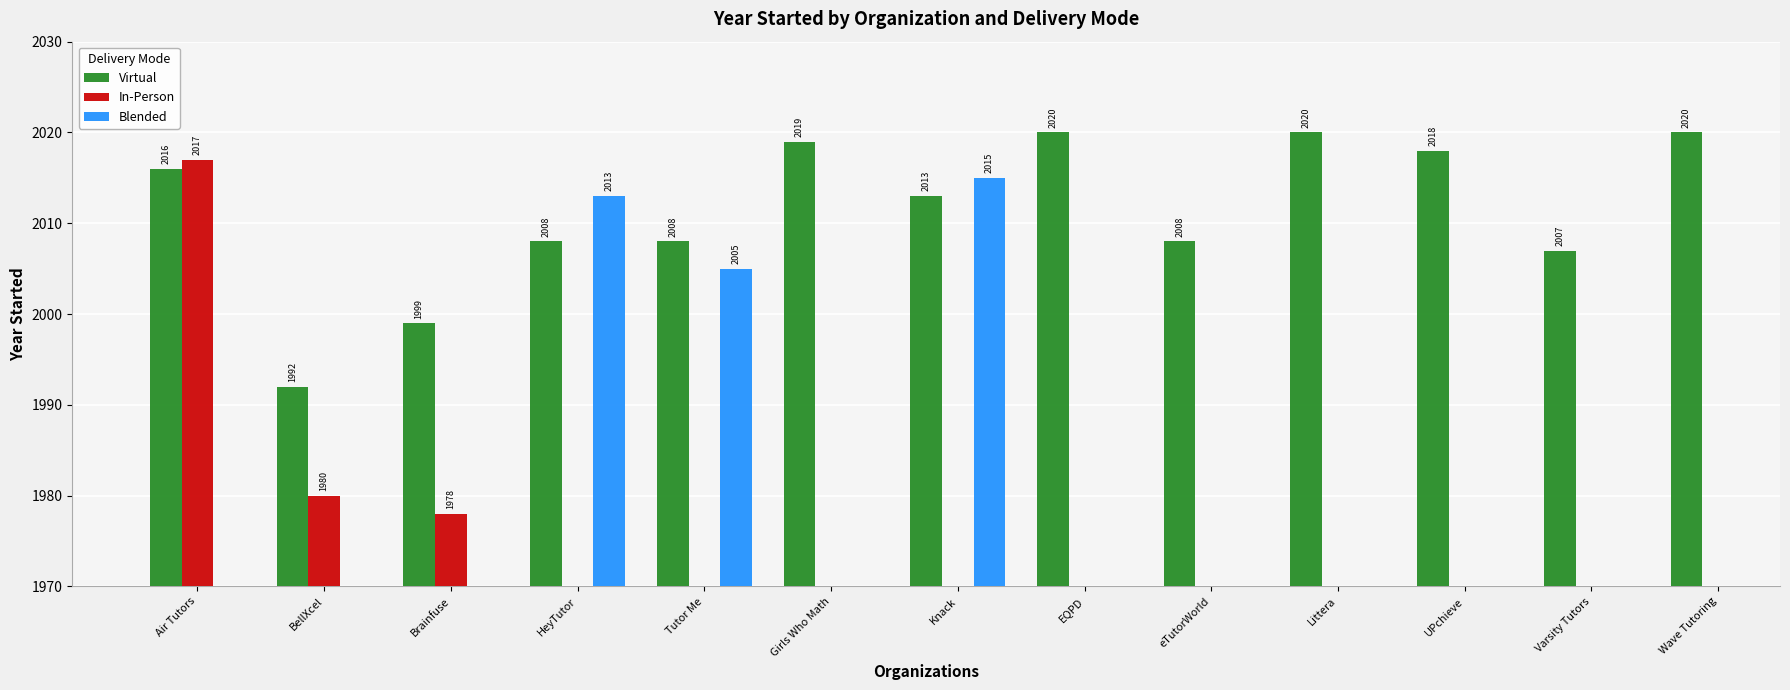

What value does the Virtual series have at Wave Tutoring?

2020